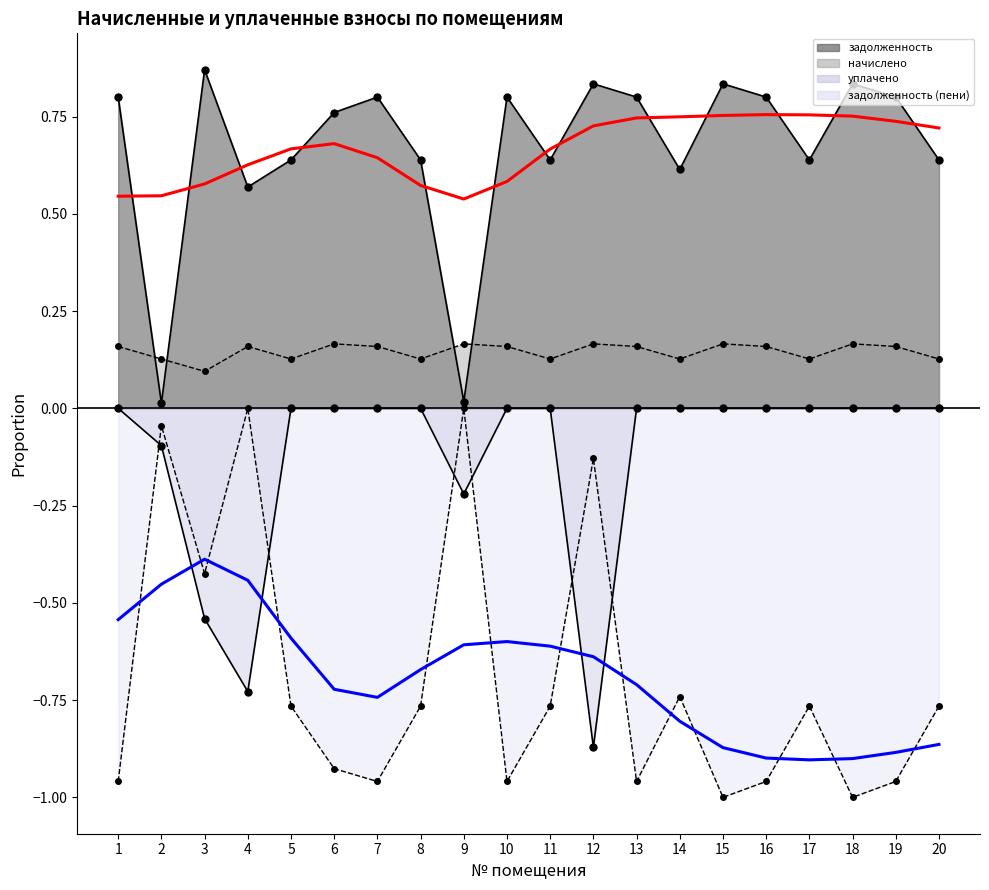

Reading left to right, what are all the values shown in this chart?

задолженность: 1=0.8	2=0.0	3=0.9	4=0.6	5=0.6	6=0.8	7=0.8	8=0.6	9=0.0	10=0.8	11=0.6	12=0.8	13=0.8	14=0.6	15=0.8	16=0.8	17=0.6	18=0.8	19=0.8	20=0.6
начислено: 1=0.2	2=0.1	3=0.1	4=0.2	5=0.1	6=0.2	7=0.2	8=0.1	9=0.2	10=0.2	11=0.1	12=0.2	13=0.2	14=0.1	15=0.2	16=0.2	17=0.1	18=0.2	19=0.2	20=0.1
уплачено: 1=-0.0	2=-0.1	3=-0.5	4=-0.7	5=-0.0	6=-0.0	7=-0.0	8=-0.0	9=-0.2	10=-0.0	11=-0.0	12=-0.9	13=-0.0	14=-0.0	15=-0.0	16=-0.0	17=-0.0	18=-0.0	19=-0.0	20=-0.0
задолженность (пени): 1=-1.0	2=-0.0	3=-0.4	4=-0.0	5=-0.8	6=-0.9	7=-1.0	8=-0.8	9=-0.0	10=-1.0	11=-0.8	12=-0.1	13=-1.0	14=-0.7	15=-1.0	16=-1.0	17=-0.8	18=-1.0	19=-1.0	20=-0.8